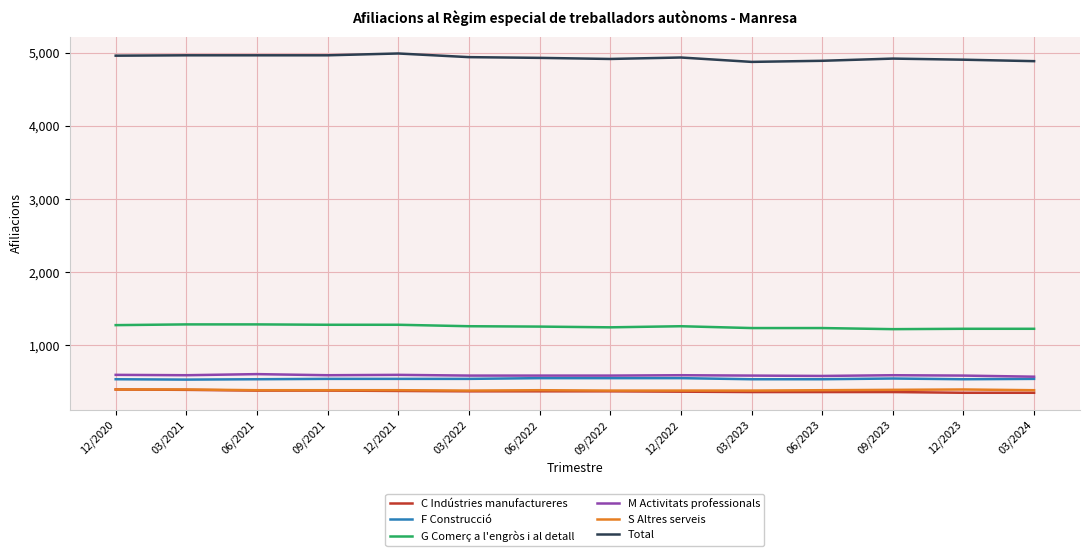

Which series has the widest spread of values?

Total